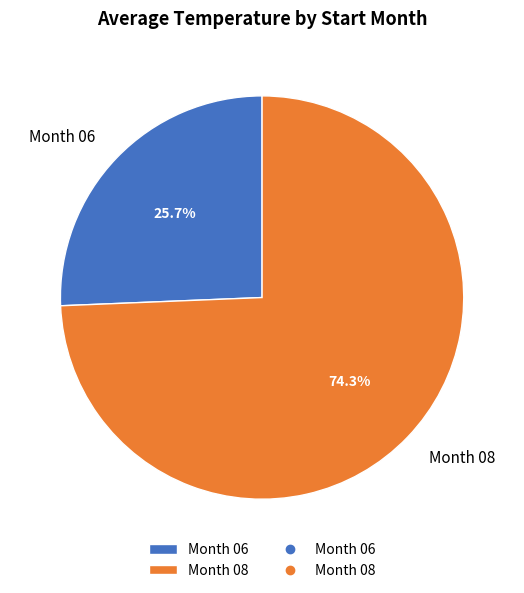

What is the ratio of the value at Month 08 to the value at Month 06?

2.9